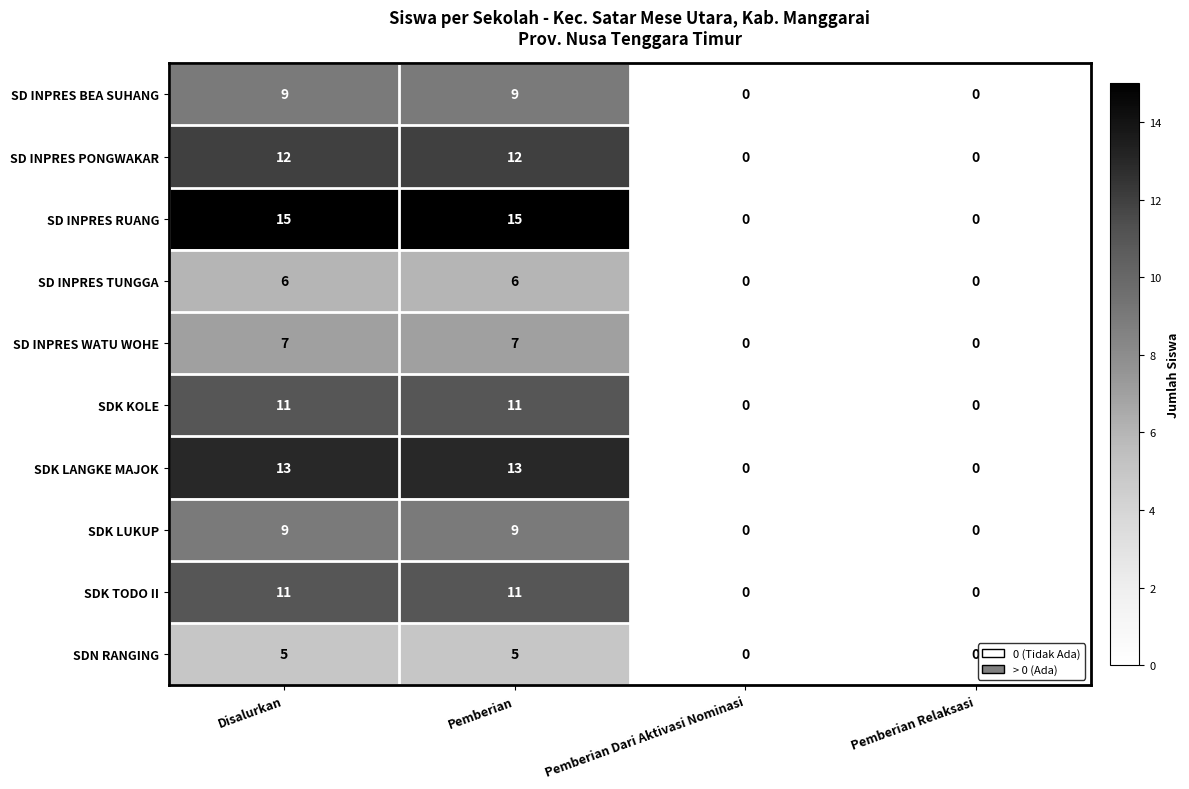

What is the highest value of the SDN RANGING series?

5